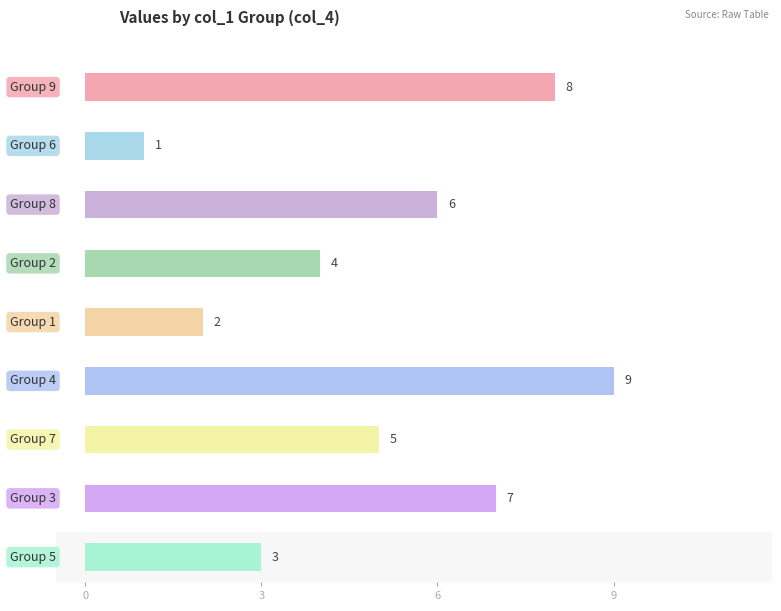

What is the difference between the maximum and minimum values in the col_9 series?

8